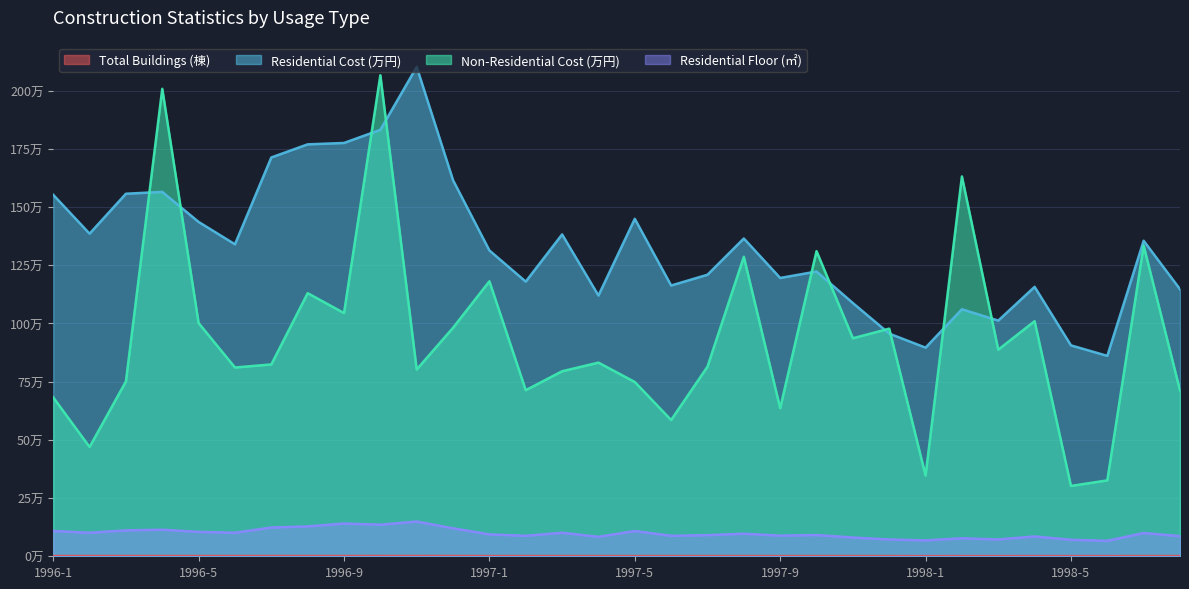

How many values in the Non-Residential Cost (万円) series exceed 831700?

15